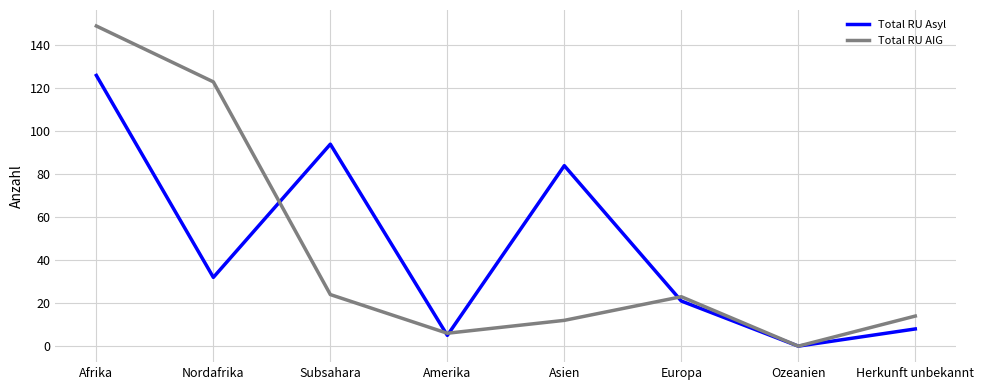

At which label is Total RU Asyl closest to 63?

Asien